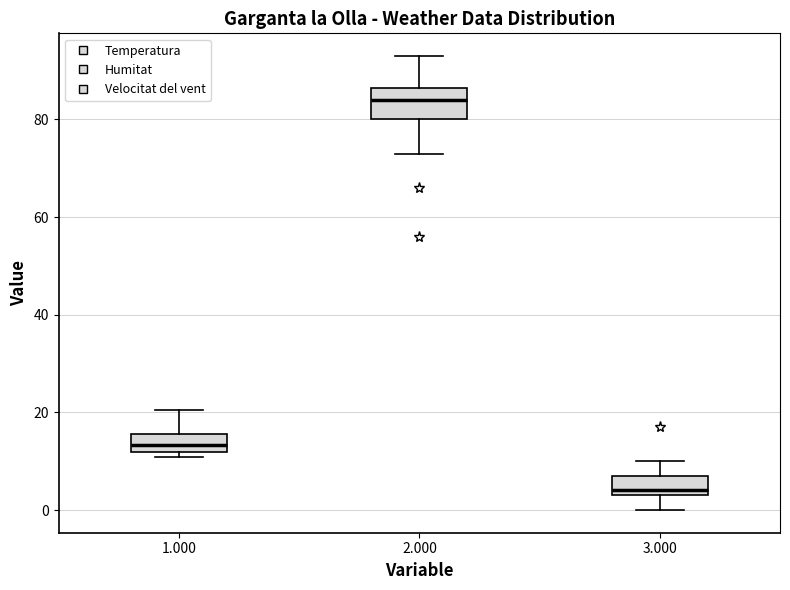

Which box has the lowest median line?

3.000